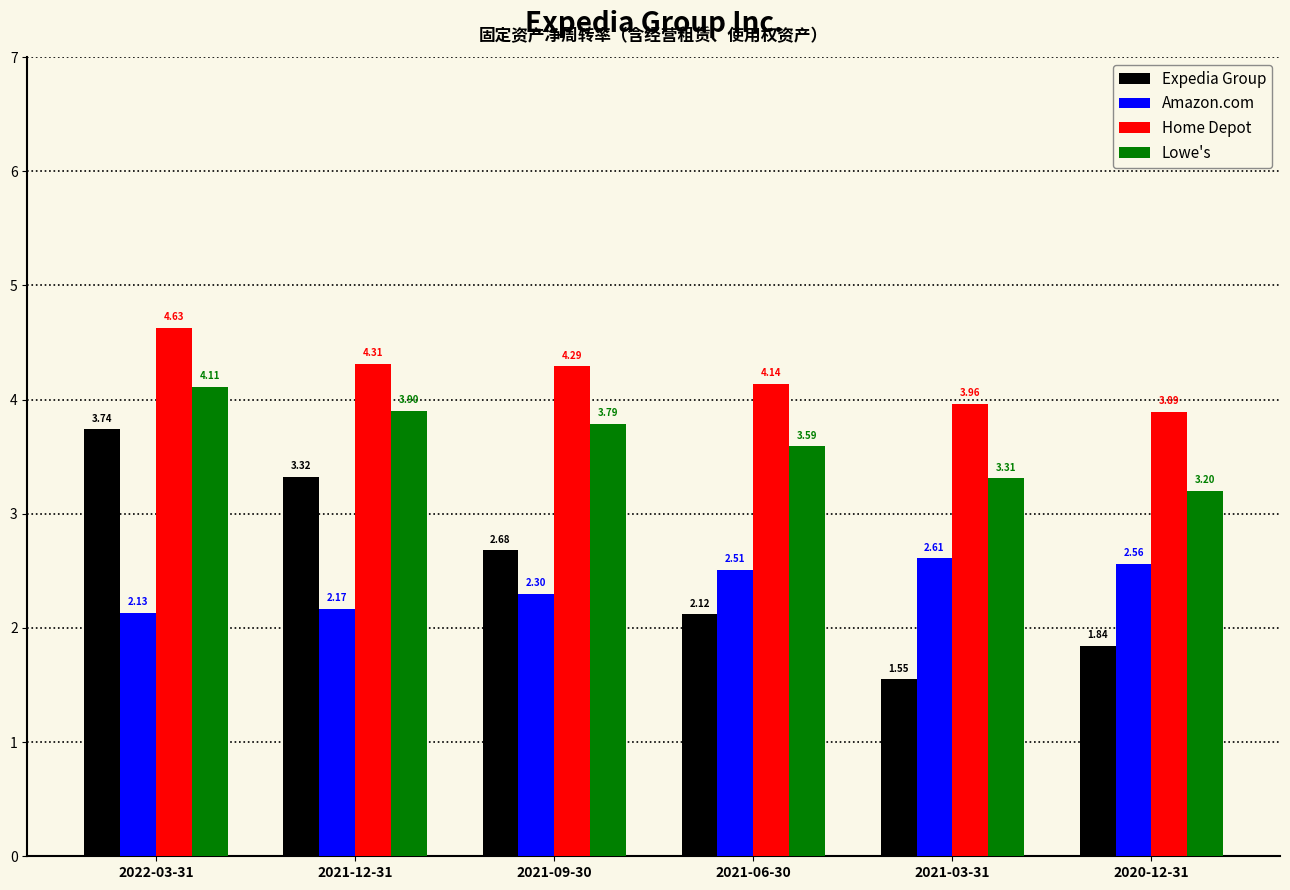

Is it true that Home Depot equals 4.3 at 2021-09-30?

True